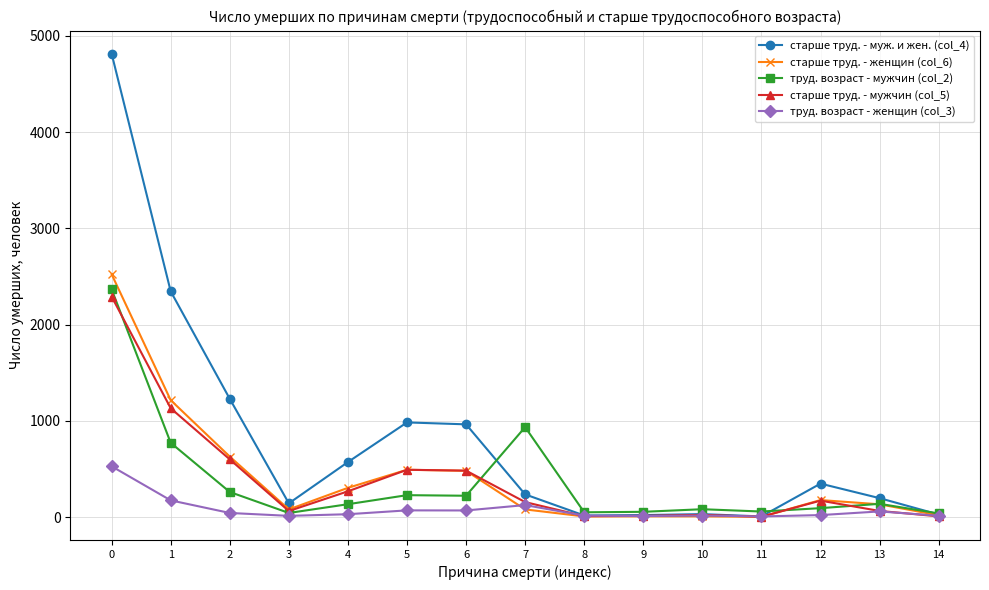

What are all the series names shown in the legend?

старше труд. - муж. и жен. (col_4), старше труд. - женщин (col_6), труд. возраст - мужчин (col_2), старше труд. - мужчин (col_5), труд. возраст - женщин (col_3)